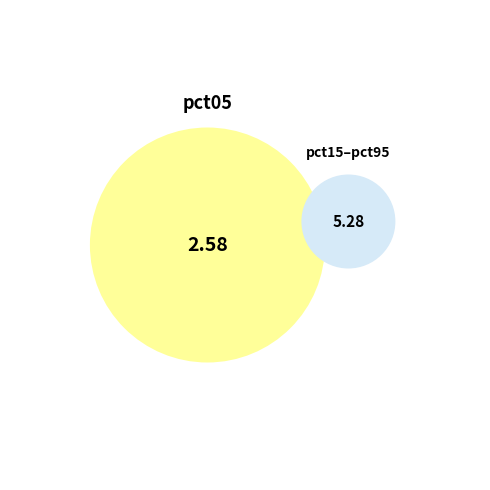

True or false: pct95 accounts for 2% of the total.

False